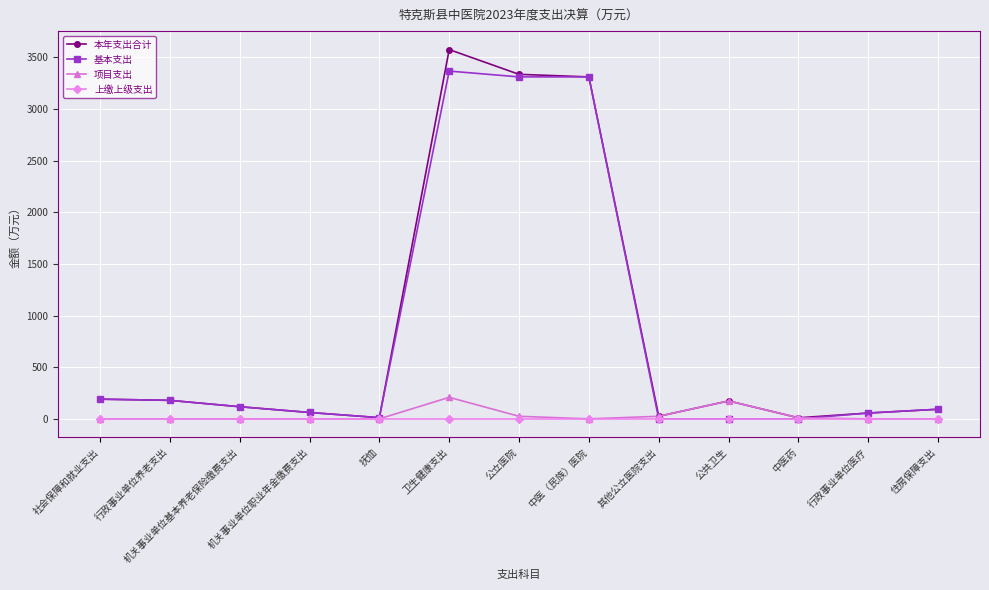

True or false: 本年支出合计 has more than 0 points higher than both neighbors.

True